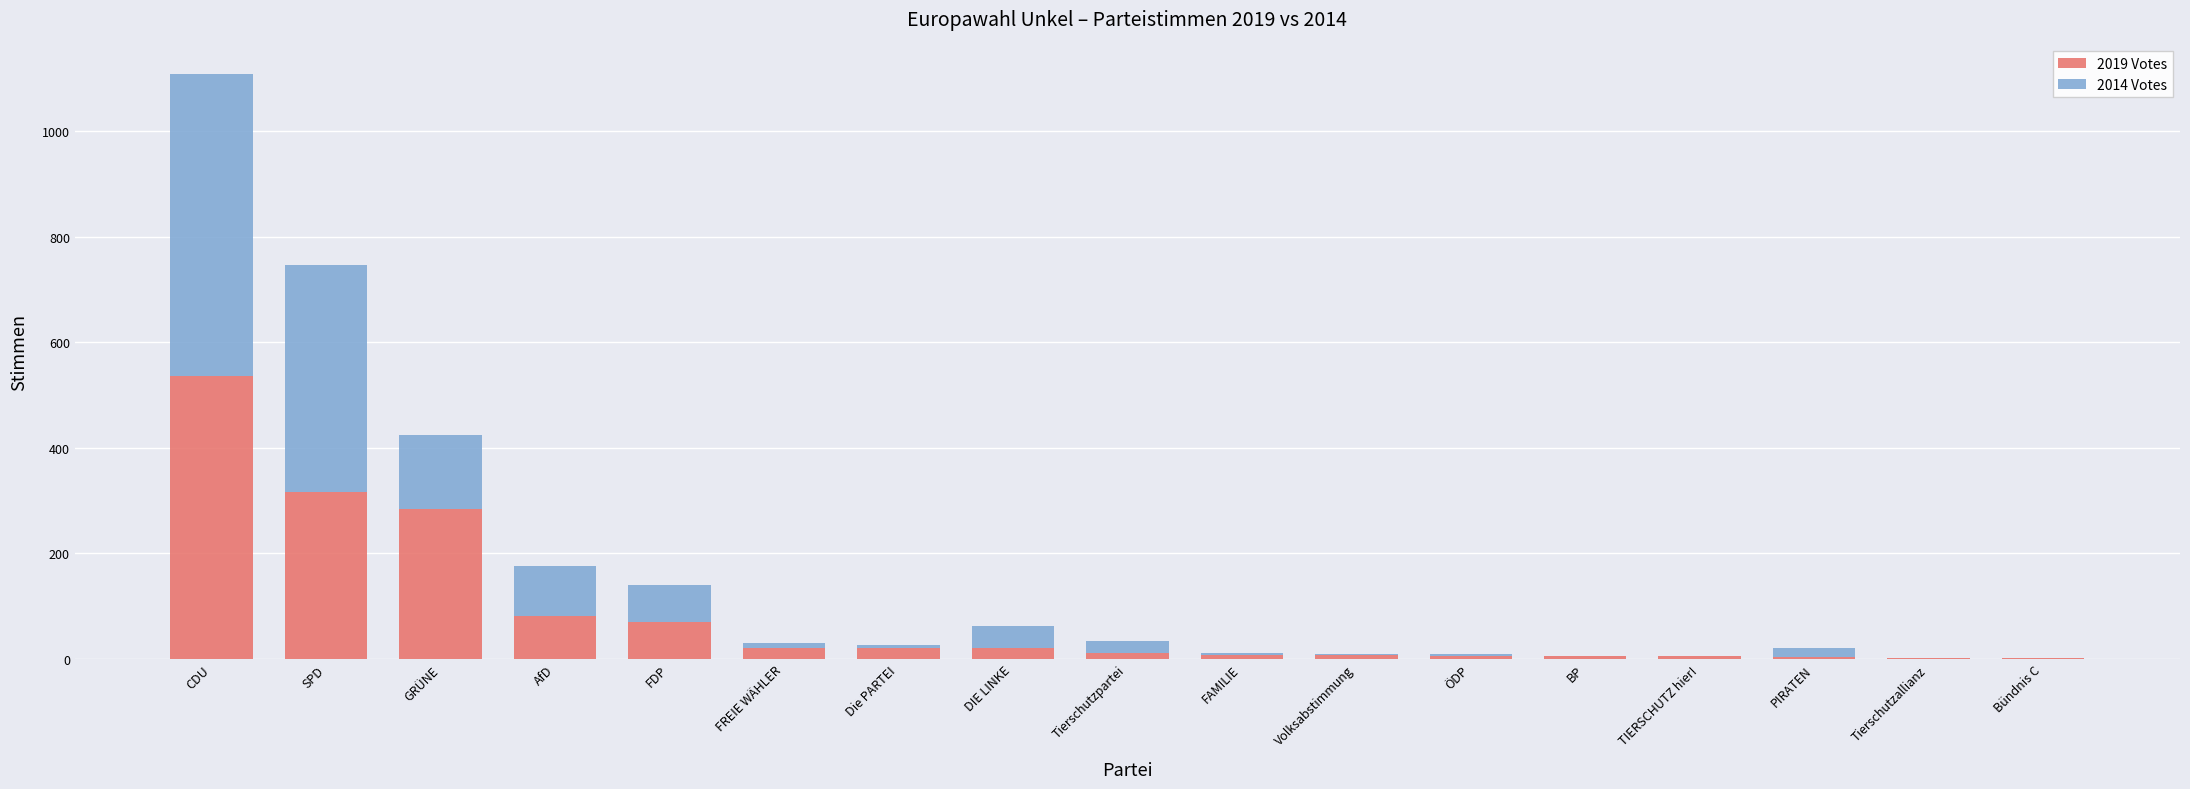

What is the total value across all series at FDP?

140